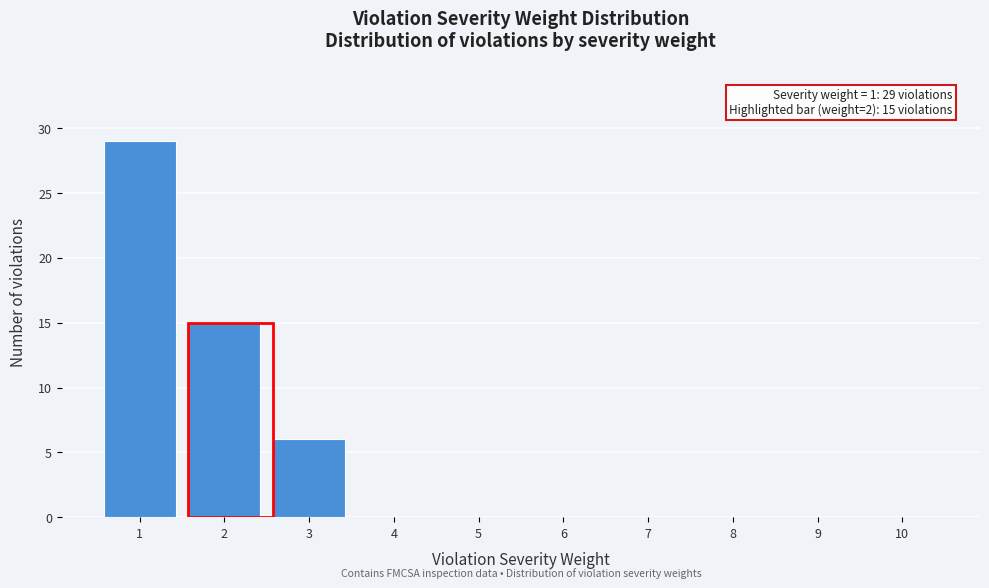

Reading left to right, what are all the values shown in this chart?

1=29	2=15	3=6	4=0	5=0	6=0	7=0	8=0	9=0	10=0